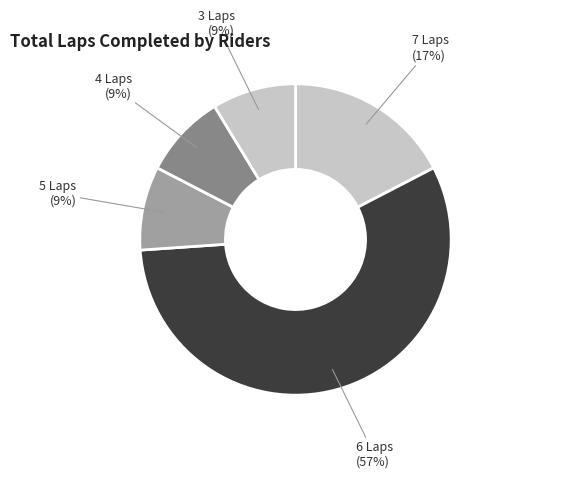

To the nearest percent, what is the difference between the largest and smallest slice percentages?

48%